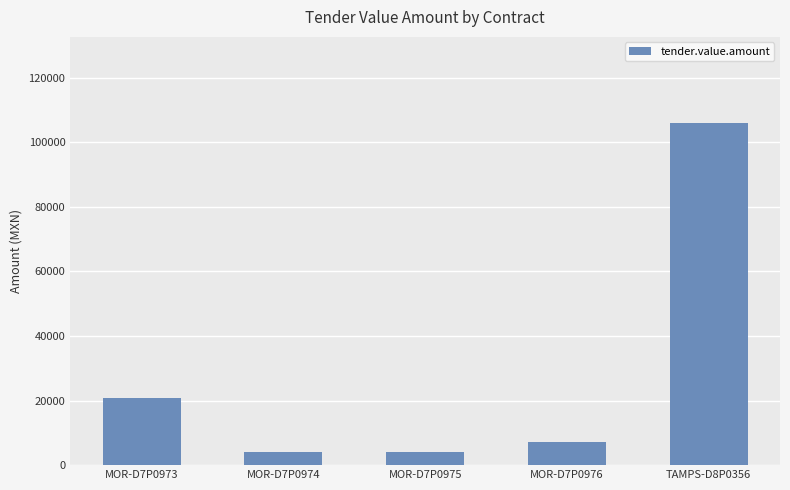

Which label corresponds to the largest value in the chart?

TAMPS-D8P0356